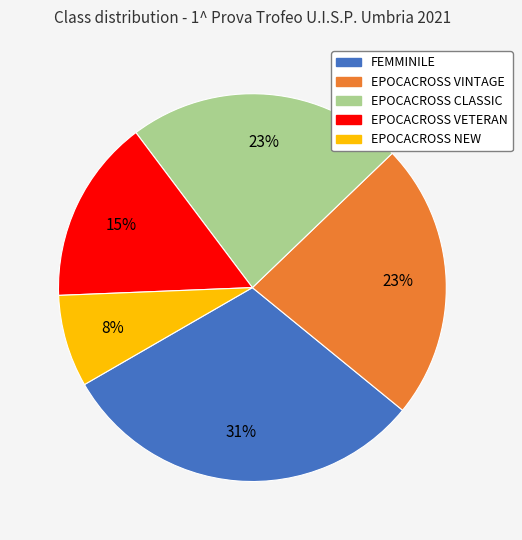

To the nearest percent, what is the difference between the largest and smallest slice percentages?

23%